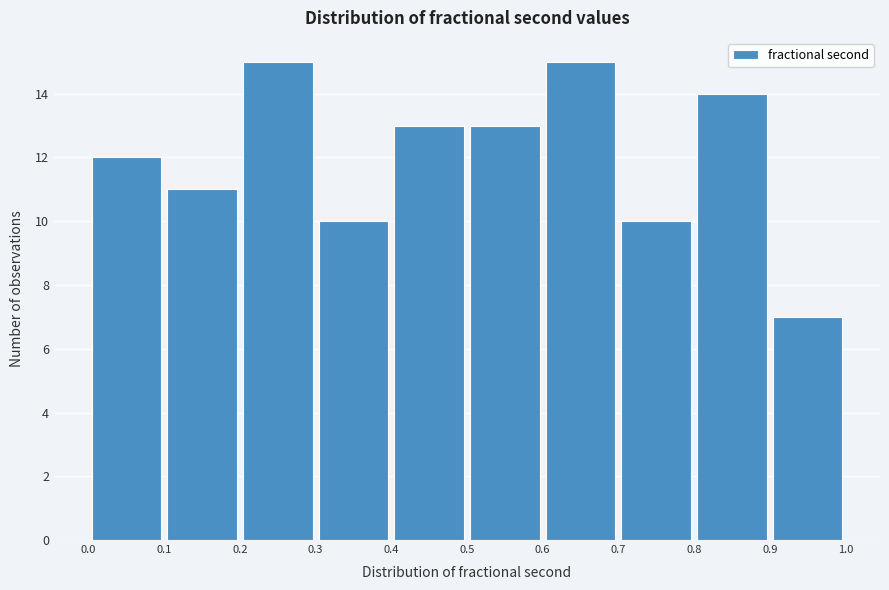

Reading left to right, transcribe this chart: for each bar, give the range it covers on the x-axis and its height. The values are not printed on the chart, so give them approximately, as read against the axis.

0.0 to 0.1: 12
0.1 to 0.2: 11
0.2 to 0.3: 15
0.3 to 0.4: 10
0.4 to 0.5: 13
0.5 to 0.6: 13
0.6 to 0.7: 15
0.7 to 0.8: 10
0.8 to 0.9: 14
0.9 to 1.0: 7